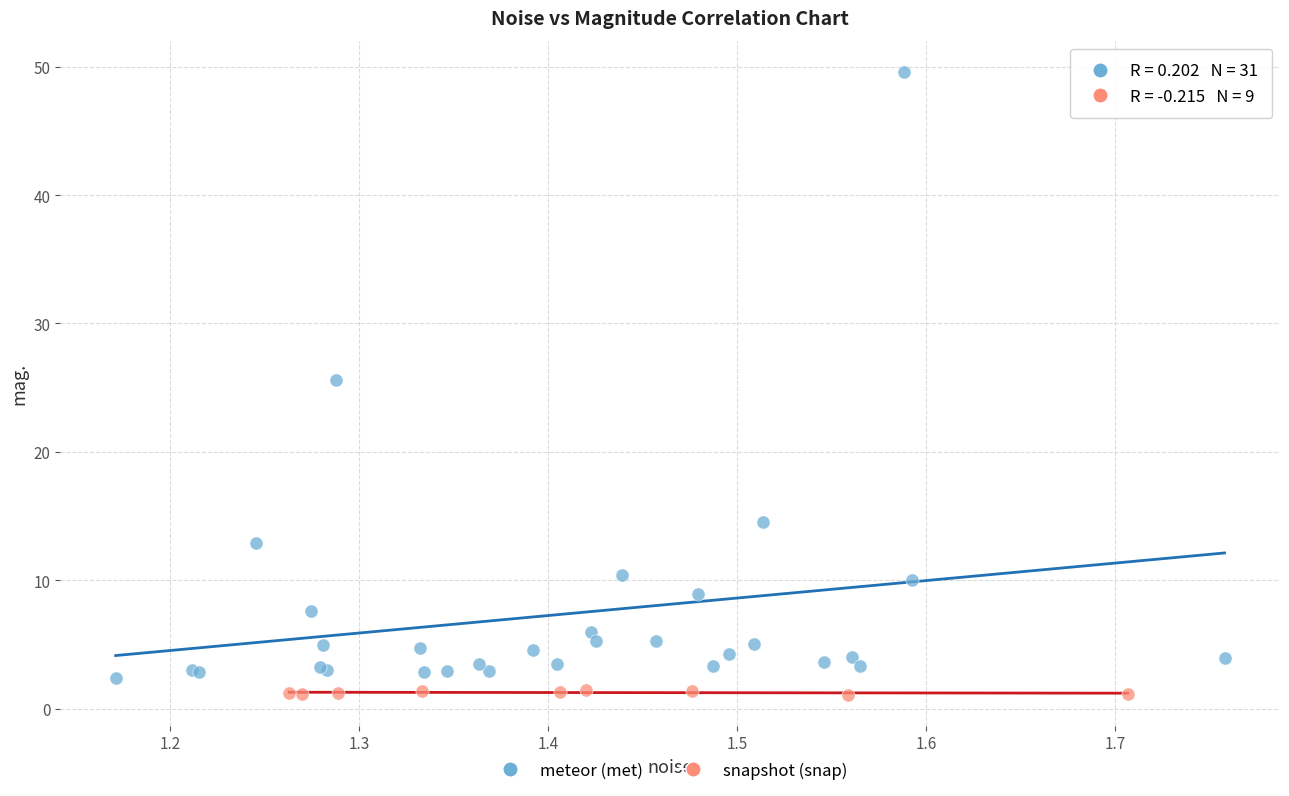

Which series reaches the maximum Y coordinate?

meteor (met)